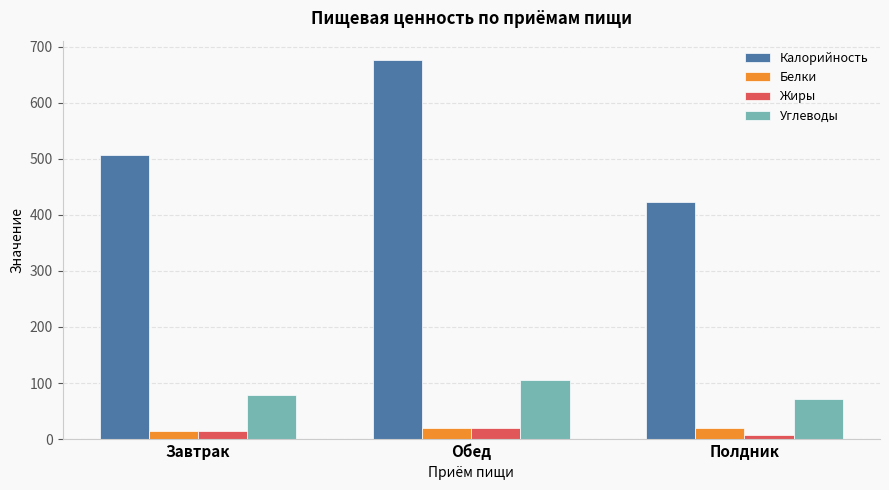

How many data points in Калорийность are above 507?

2